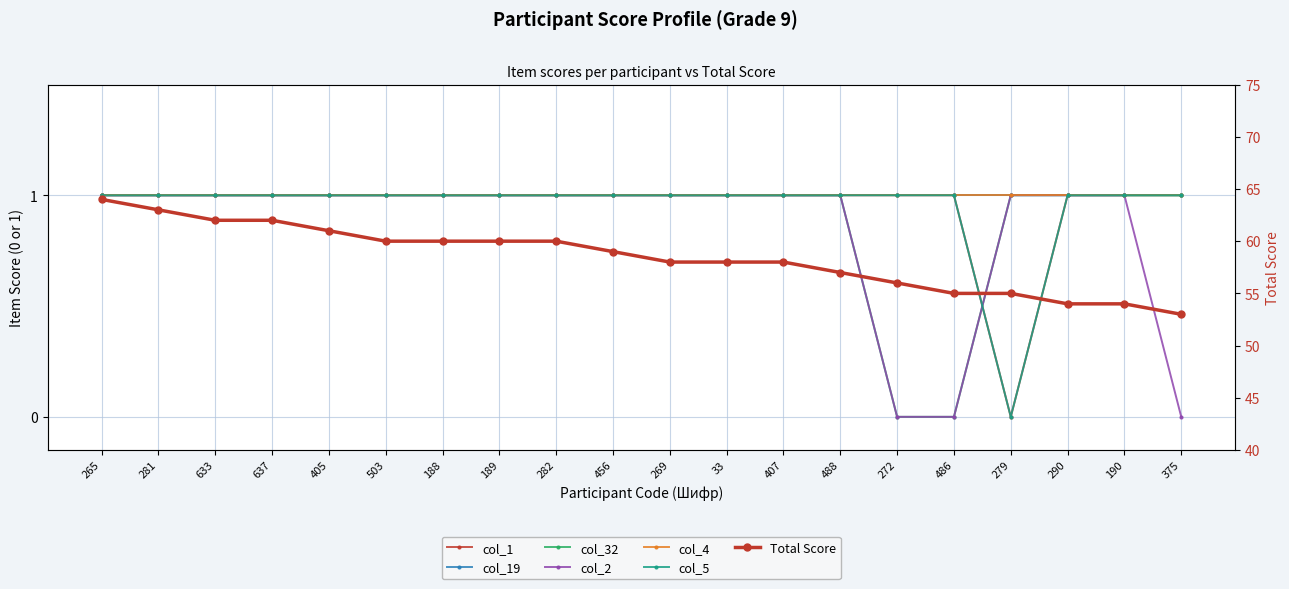

At how many categories does at least one series exceed 0?

20